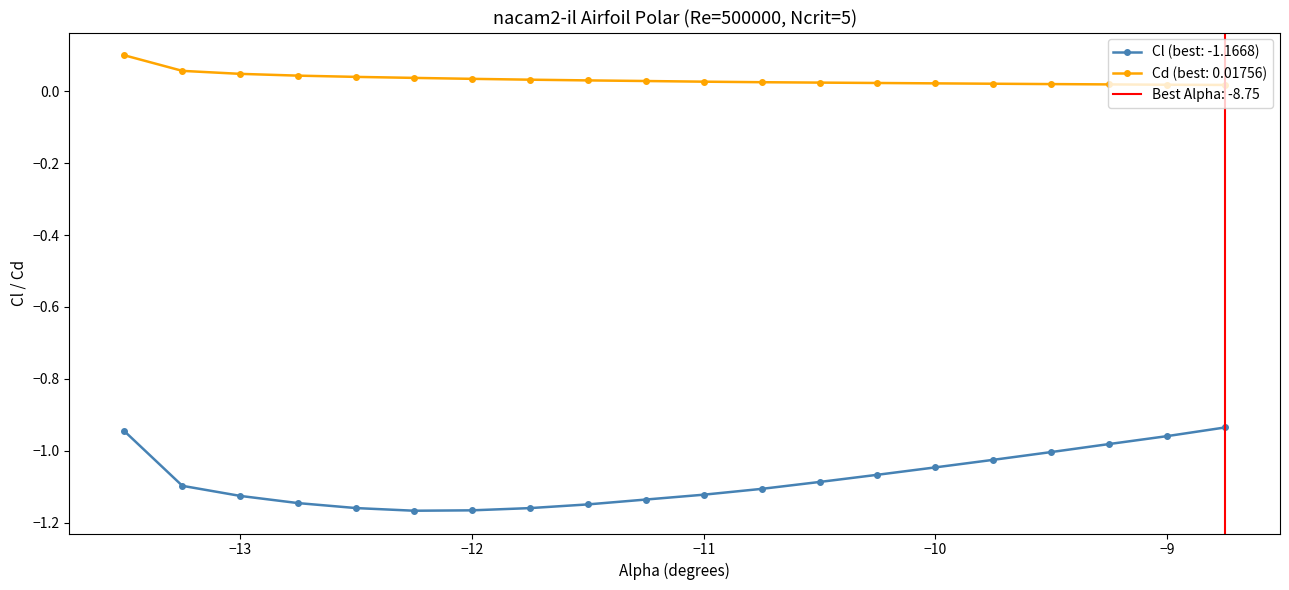

At how many categories does at least one series exceed 0?

20